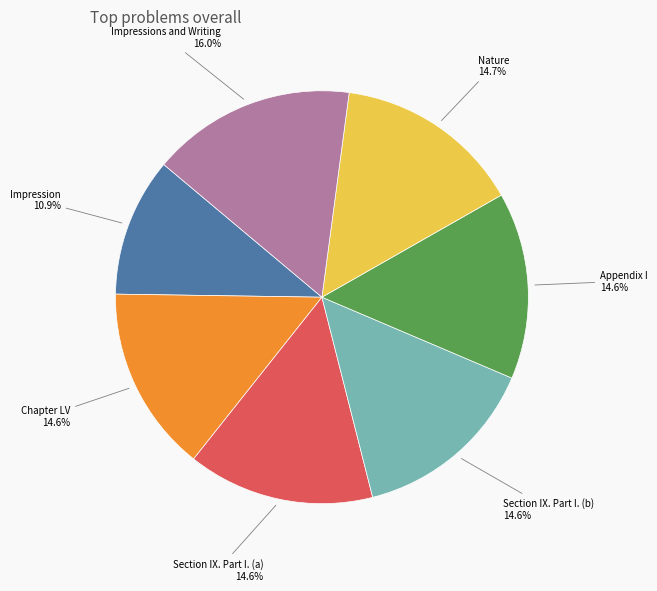

How many segments does this pie chart have?

7